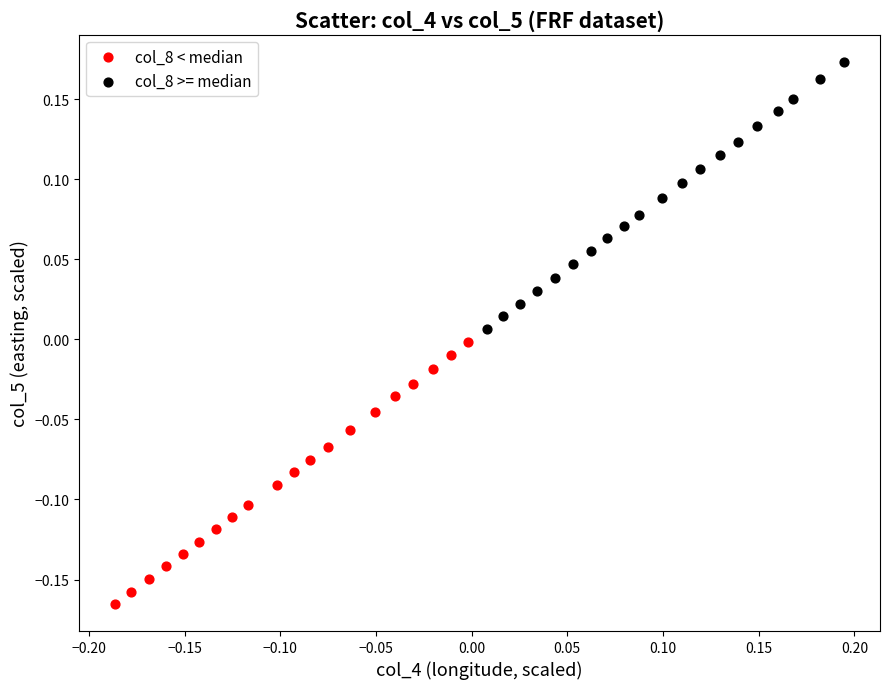

Which series reaches the minimum Y coordinate?

col_8 < median